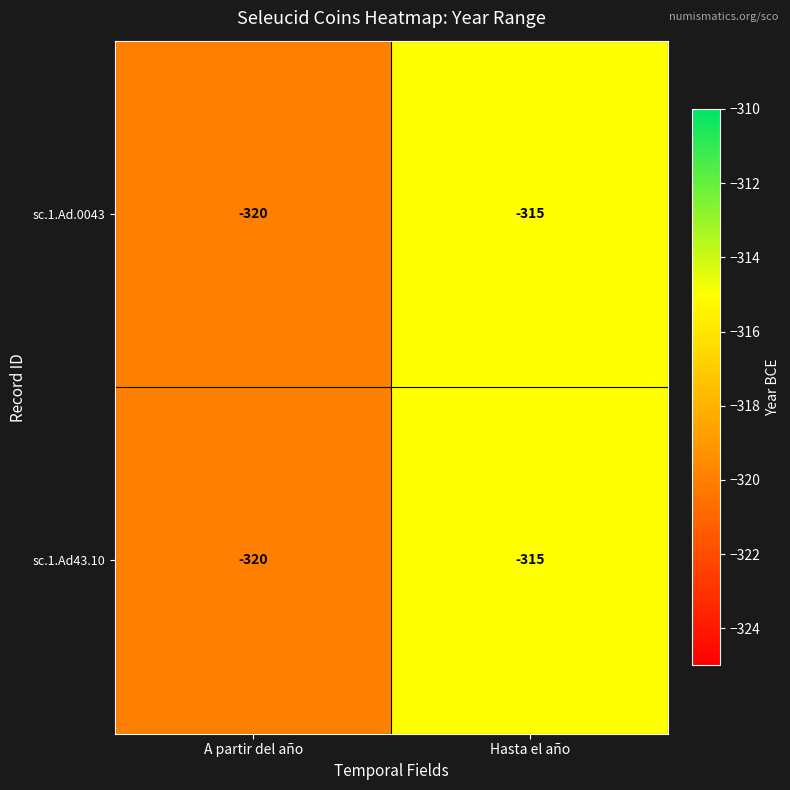

Reading left to right, what are all the values shown in this chart?

sc.1.Ad.0043: A partir del año=-320	Hasta el año=-315
sc.1.Ad43.10: A partir del año=-320	Hasta el año=-315